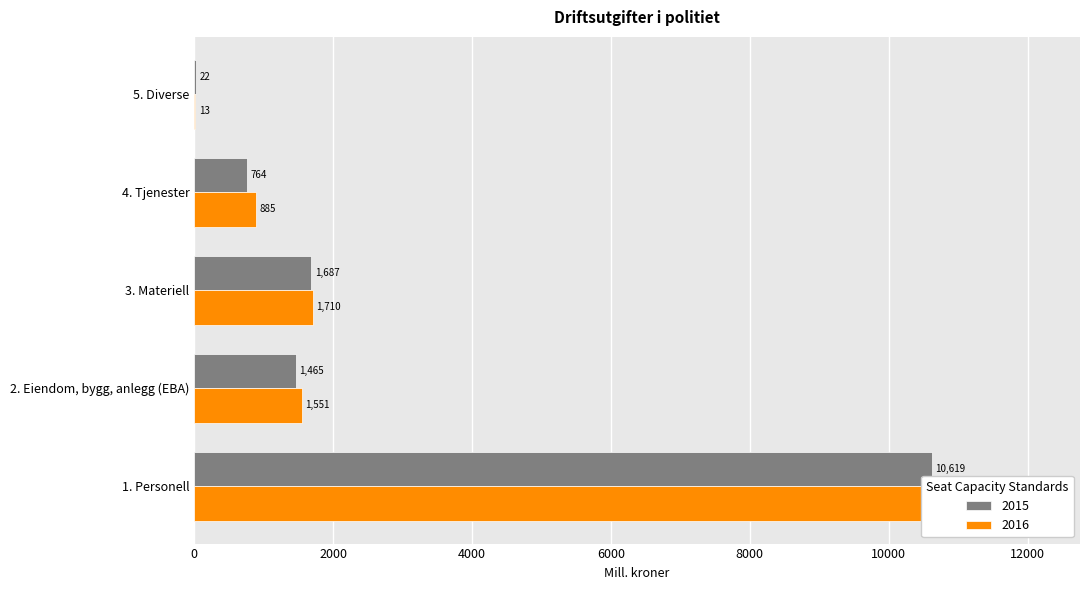

What position from the right is 3. Materiell?

3